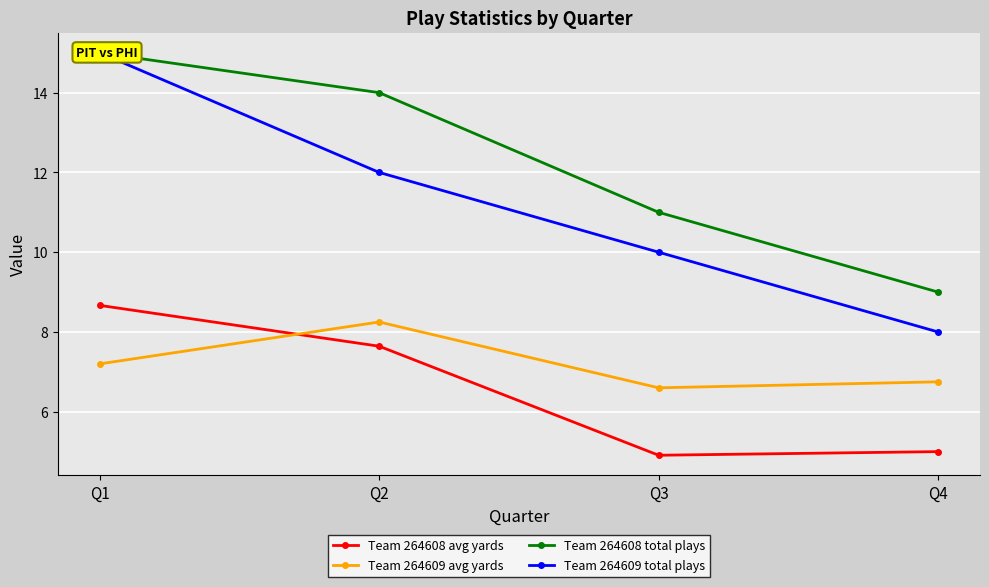

At which category does Team 264608 avg yards reach its first local valley?

Q3